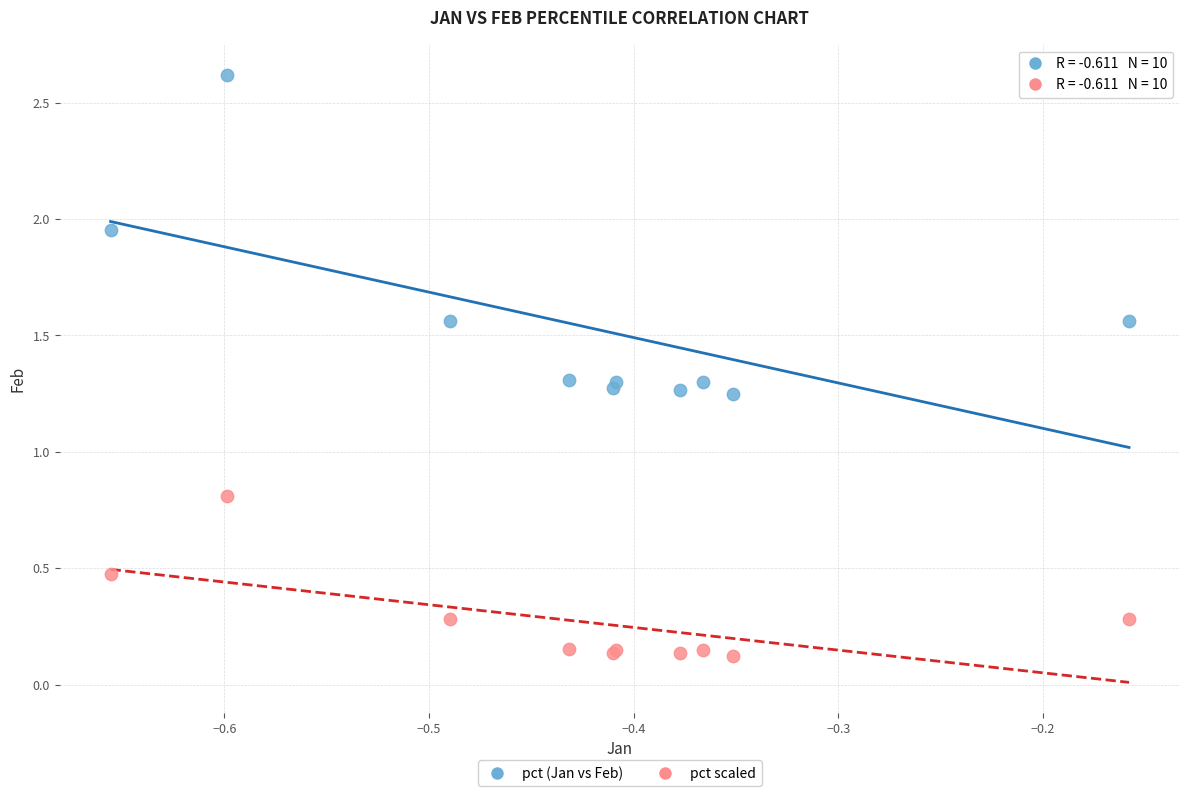

Across all series, what Y value is closest to 1?

0.8